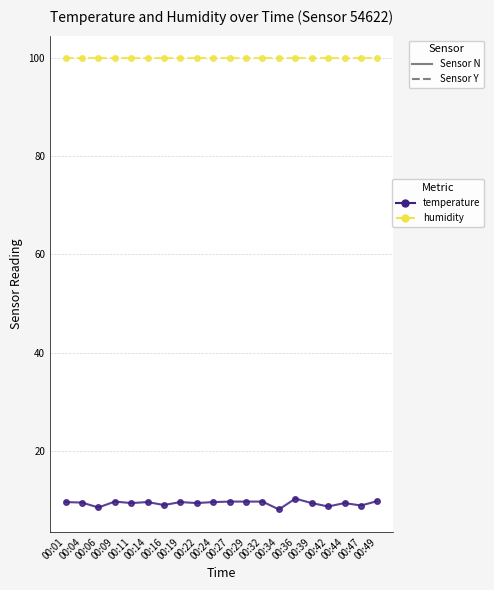

What is the maximum value for temperature?

10.3